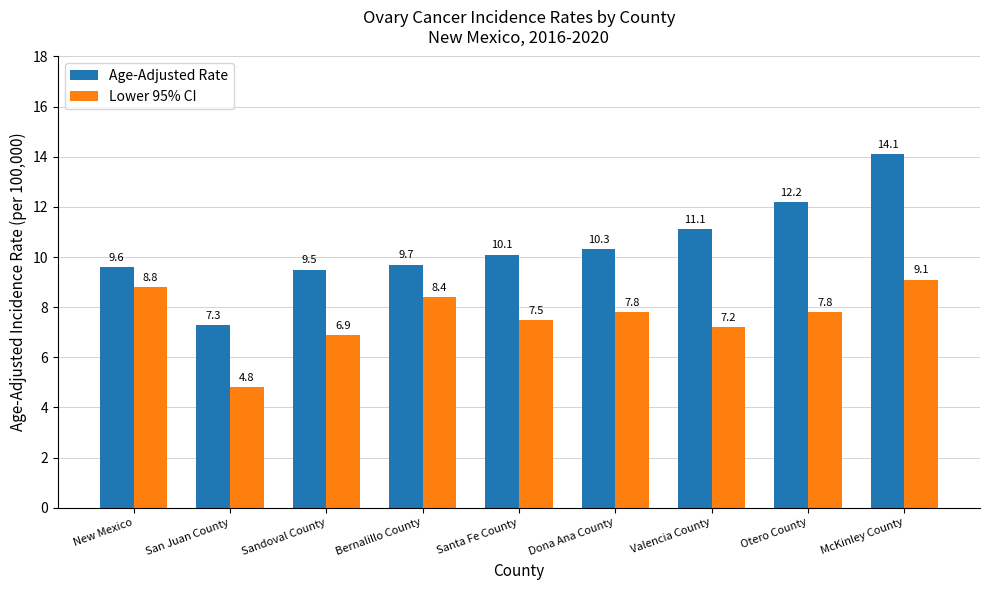

What value does the Age-Adjusted Rate series have at Dona Ana County?

10.3